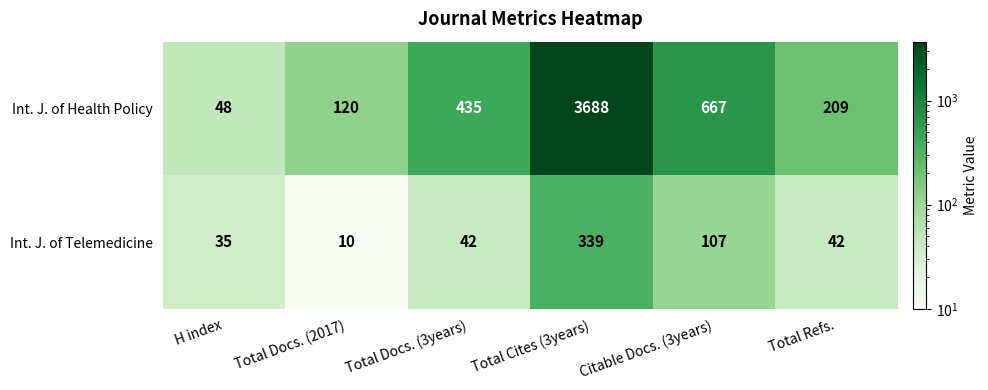

At which label is Int. J. of Telemedicine closest to 174?

Citable Docs. (3years)